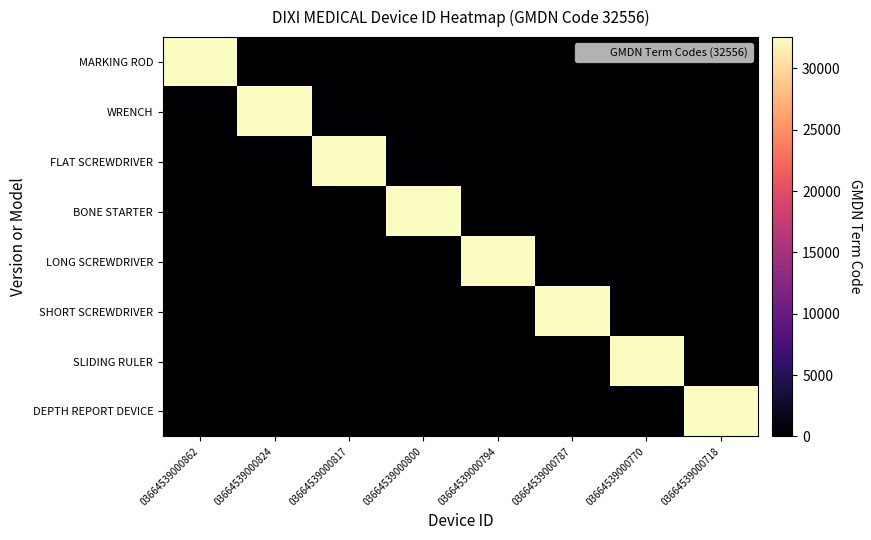

Reading left to right, transcribe all the data shown in this chart.

MARKING ROD: 03664539000862=32556	03664539000824=0	03664539000817=0	03664539000800=0	03664539000794=0	03664539000787=0	03664539000770=0	03664539000718=0
WRENCH: 03664539000862=0	03664539000824=32556	03664539000817=0	03664539000800=0	03664539000794=0	03664539000787=0	03664539000770=0	03664539000718=0
FLAT SCREWDRIVER: 03664539000862=0	03664539000824=0	03664539000817=32556	03664539000800=0	03664539000794=0	03664539000787=0	03664539000770=0	03664539000718=0
BONE STARTER: 03664539000862=0	03664539000824=0	03664539000817=0	03664539000800=32556	03664539000794=0	03664539000787=0	03664539000770=0	03664539000718=0
LONG SCREWDRIVER: 03664539000862=0	03664539000824=0	03664539000817=0	03664539000800=0	03664539000794=32556	03664539000787=0	03664539000770=0	03664539000718=0
SHORT SCREWDRIVER: 03664539000862=0	03664539000824=0	03664539000817=0	03664539000800=0	03664539000794=0	03664539000787=32556	03664539000770=0	03664539000718=0
SLIDING RULER: 03664539000862=0	03664539000824=0	03664539000817=0	03664539000800=0	03664539000794=0	03664539000787=0	03664539000770=32556	03664539000718=0
DEPTH REPORT DEVICE: 03664539000862=0	03664539000824=0	03664539000817=0	03664539000800=0	03664539000794=0	03664539000787=0	03664539000770=0	03664539000718=32556